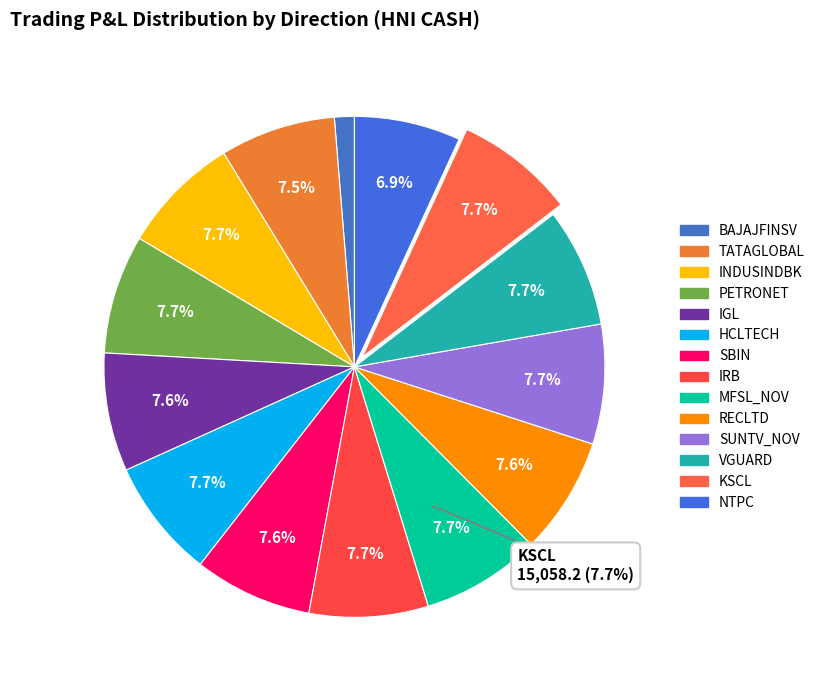

Count the number of slices in the pie.

14